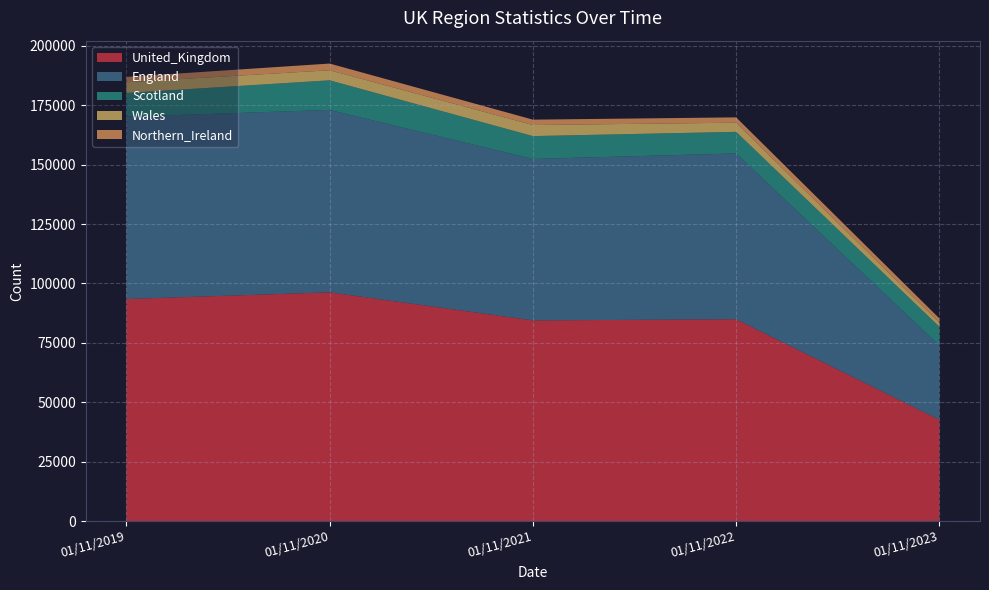

Reading right to left, what are all the values shown in this chart?

United_Kingdom: 42654.0	84933.0	84453.0	96253.7	93439.3
England: 31246.0	69759.0	67915.0	76747.0	76702.0
Scotland: 7886.0	9079.0	9617.0	12445.0	9990.0
Wales: 1749.0	3853.0	4661.0	4236.0	4494.0
Northern_Ireland: 1773.3	2242.0	2260.3	2825.7	2252.3